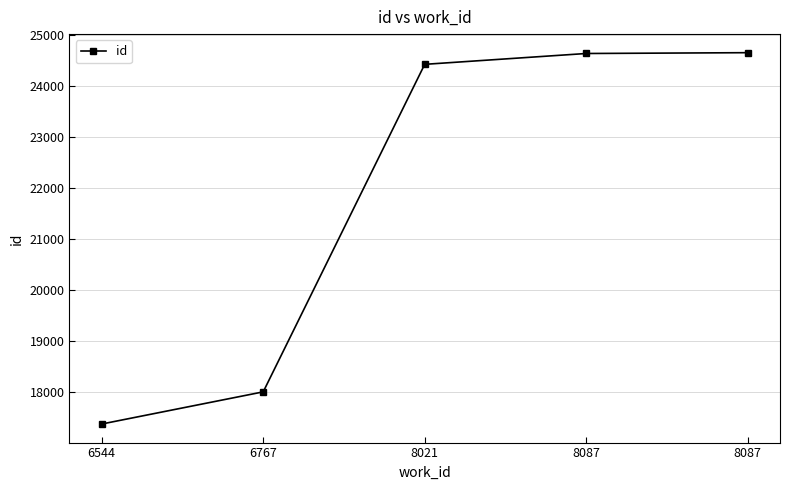

What is the difference between the second highest and minimum values?

7249